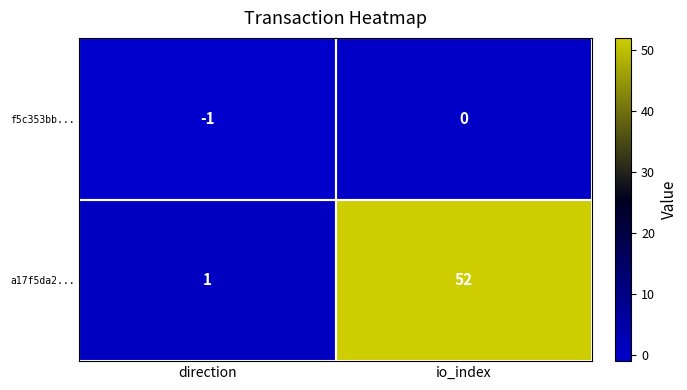

What is the maximum value shown in the chart?

52